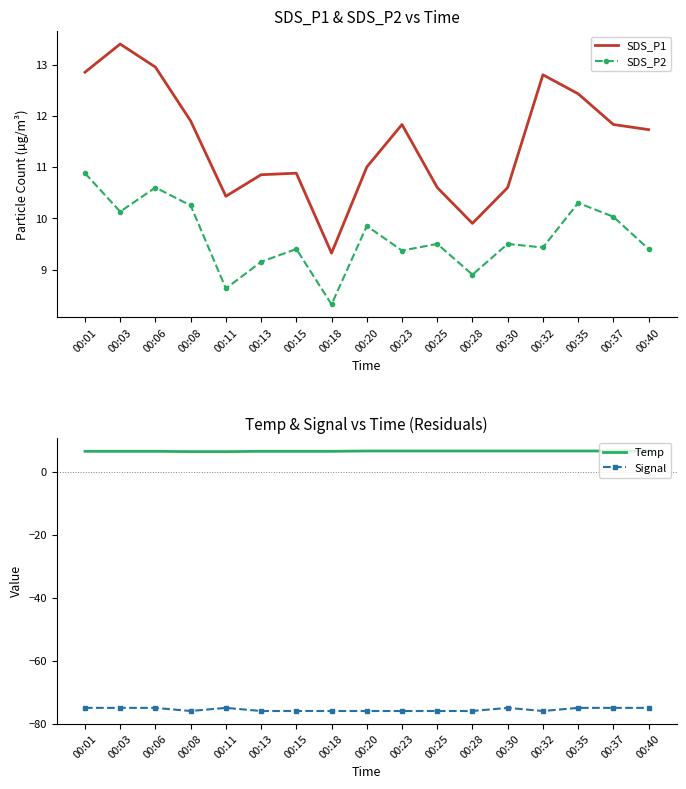

Reading left to right, transcribe all the data shown in this chart.

SDS_P1: 12.8	13.4	12.9	11.9	10.4	10.8	10.9	9.3	11.0	11.8	10.6	9.9	10.6	12.8	12.4	11.8	11.7
SDS_P2: 10.9	10.1	10.6	10.2	8.6	9.2	9.4	8.3	9.8	9.4	9.5	8.9	9.5	9.4	10.3	10.0	9.4
Temp: 6.6	6.6	6.6	6.5	6.5	6.6	6.6	6.6	6.7	6.7	6.7	6.7	6.7	6.7	6.7	6.7	6.8
Signal: -75.0	-75.0	-75.0	-76.0	-75.0	-76.0	-76.0	-76.0	-76.0	-76.0	-76.0	-76.0	-75.0	-76.0	-75.0	-75.0	-75.0